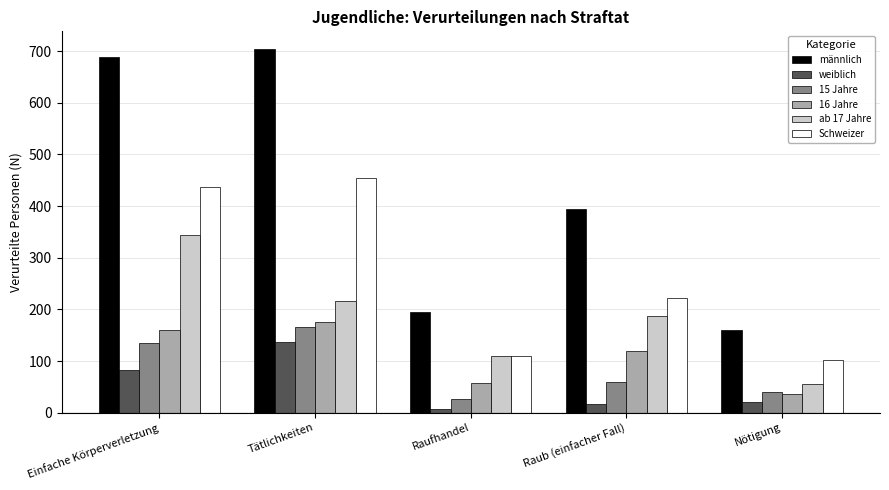

The Schweizer series shows 110 at Raufhandel. True or false?

True